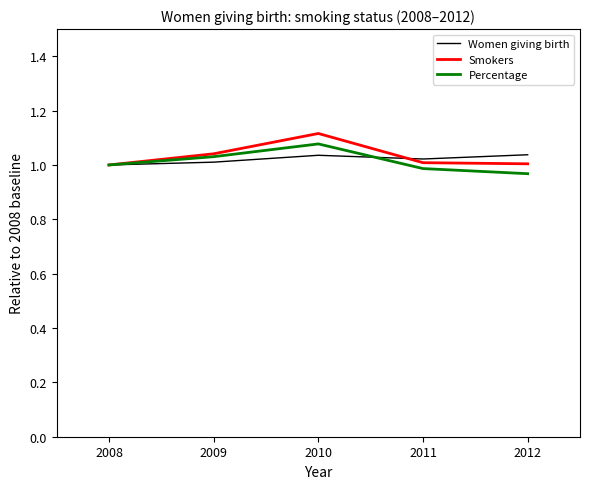

What are all the series names shown in the legend?

Women giving birth, Smokers, Percentage